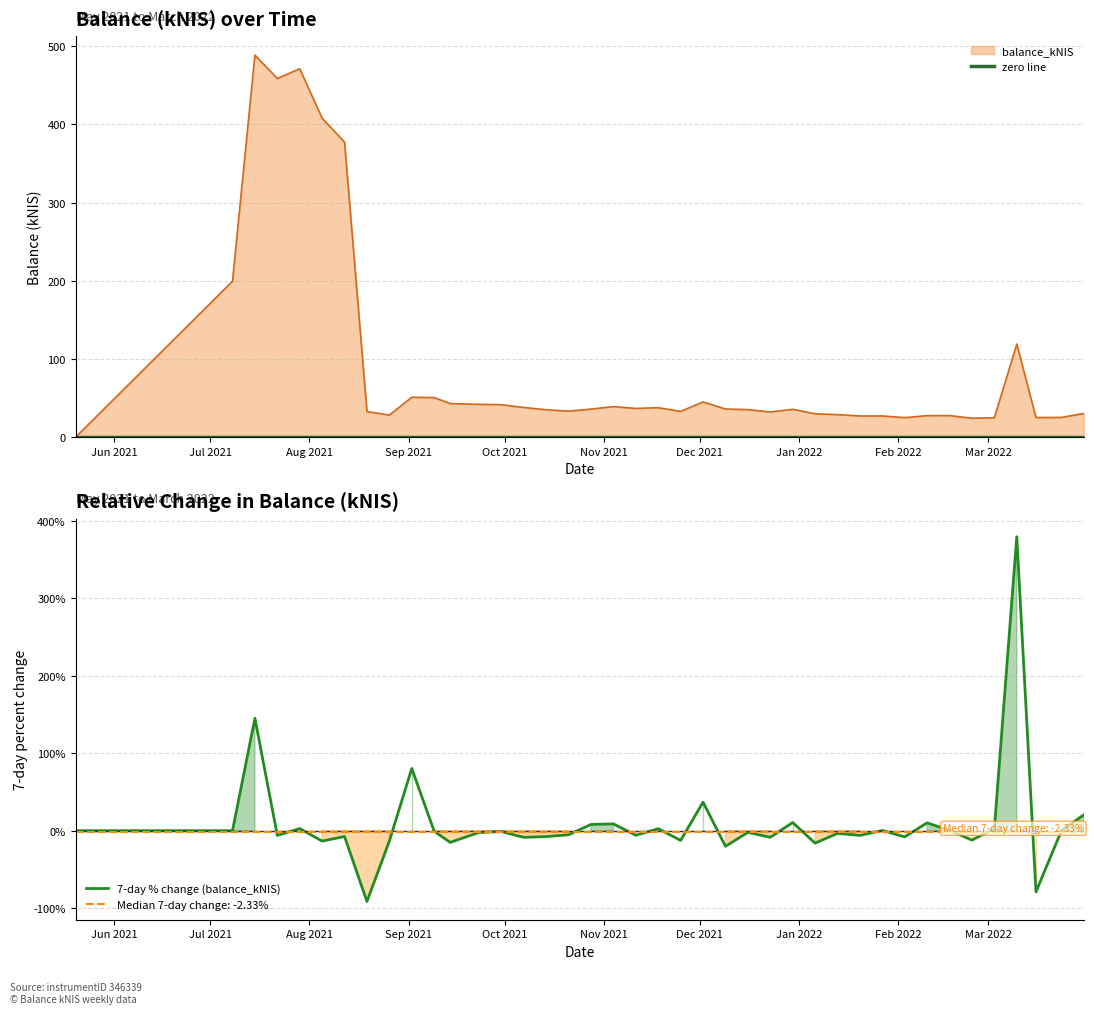

Rank the categories by value from highest to lowest.

2021-07-15, 2021-07-29, 2021-07-22, 2021-08-05, 2021-08-12, 2021-07-08, 2022-03-10, 2021-09-02, 2021-09-09, 2021-12-02, 2021-09-14, 2021-09-23, 2021-09-30, 2021-11-04, 2021-10-07, 2021-11-18, 2021-11-11, 2021-12-09, 2021-10-28, 2021-12-30, 2021-12-16, 2021-10-14, 2021-10-21, 2021-11-25, 2021-08-19, 2021-12-23, 2022-03-31, 2022-01-06, 2022-01-13, 2021-08-26, 2022-02-17, 2022-02-10, 2022-01-27, 2022-01-20, 2022-03-24, 2022-03-16, 2022-02-03, 2022-03-03, 2022-02-24, 2021-05-20